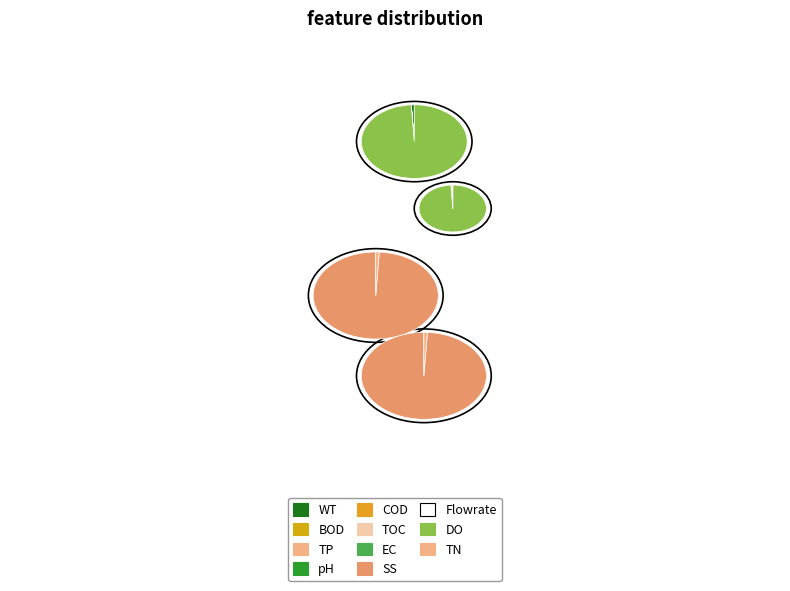

Do 120873 and 120904 together represent more than half of the pie?

No